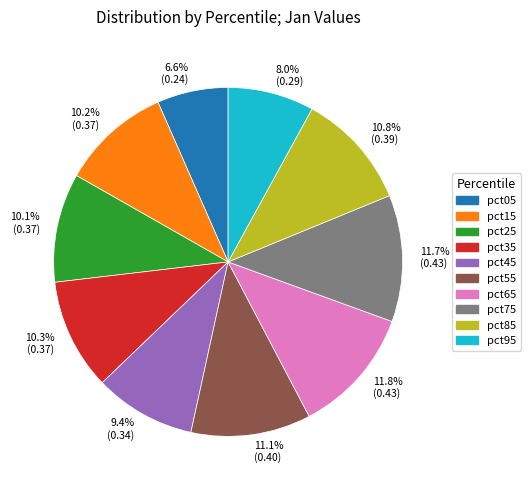

Combined, do 10.2% (0.37) and 11.1% (0.40) account for over 50%?

No